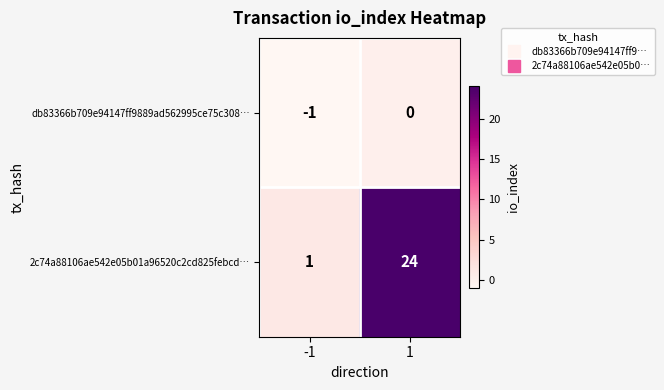

Reading left to right, extract all data points from this chart.

db83366b709e94147ff9889ad562995ce75c308…: -1=-1	1=0
2c74a88106ae542e05b01a96520c2cd825febcd…: -1=1	1=24